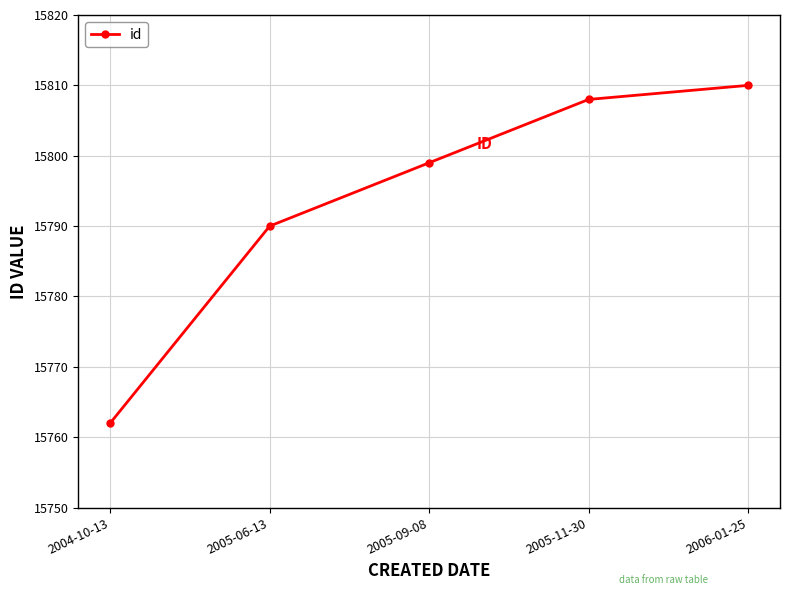

Which category has the highest value across all series?

2006-01-25